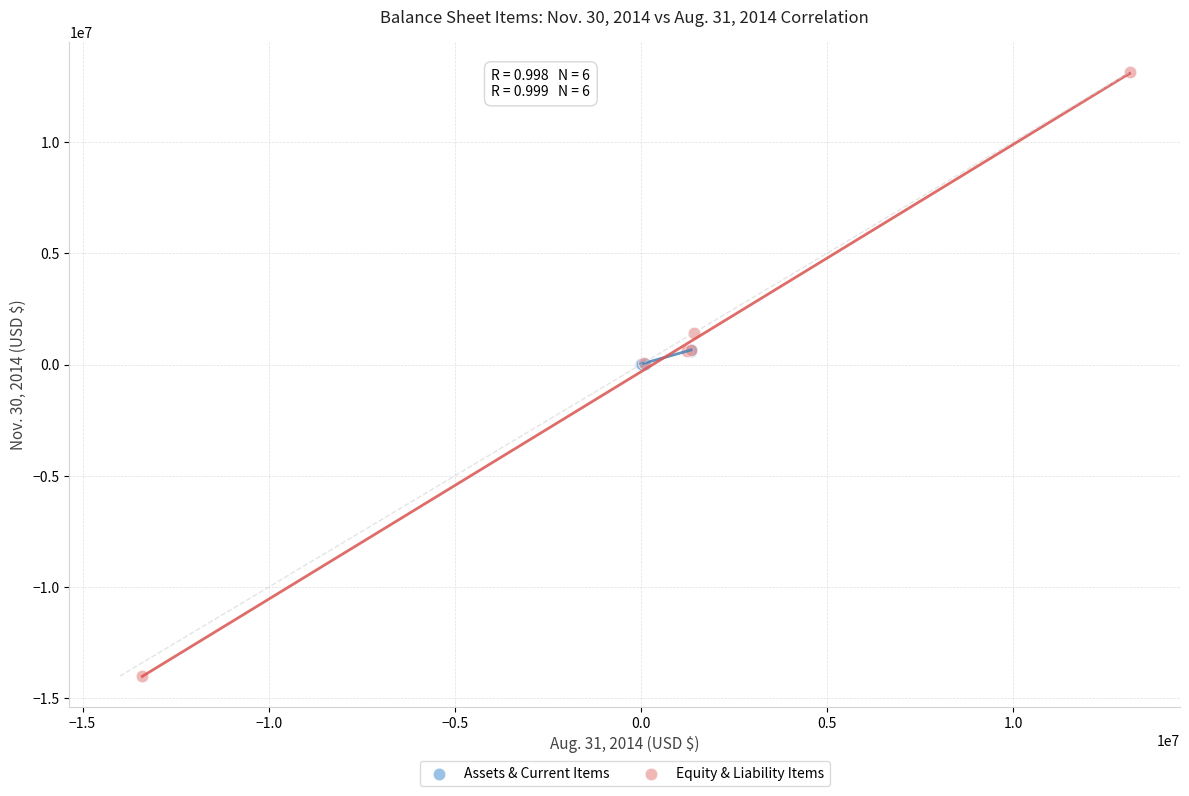

Which series has the largest Y range (max minus min)?

Equity & Liability Items